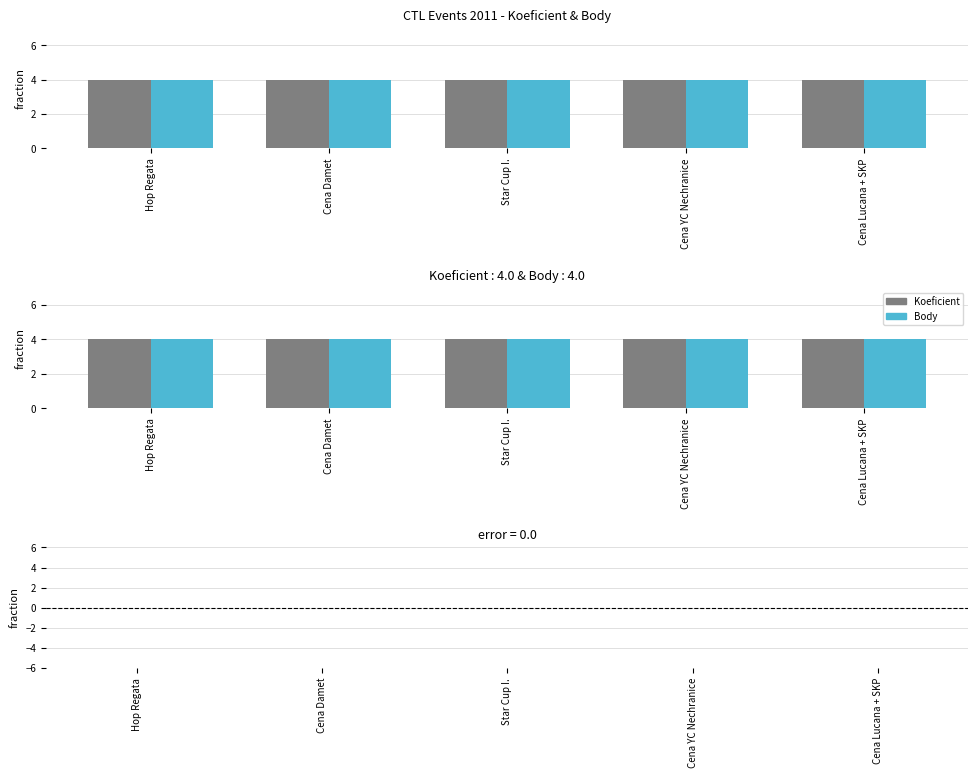

Which series has the widest spread of values?

Koeficient